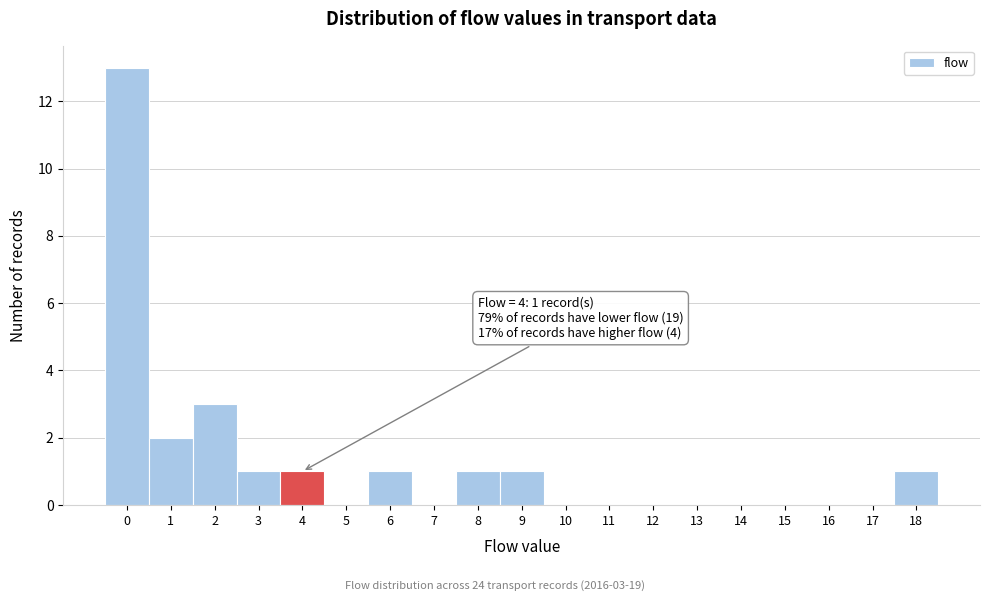

Which range on the x-axis has the tallest bar?

-0.5 to 0.5